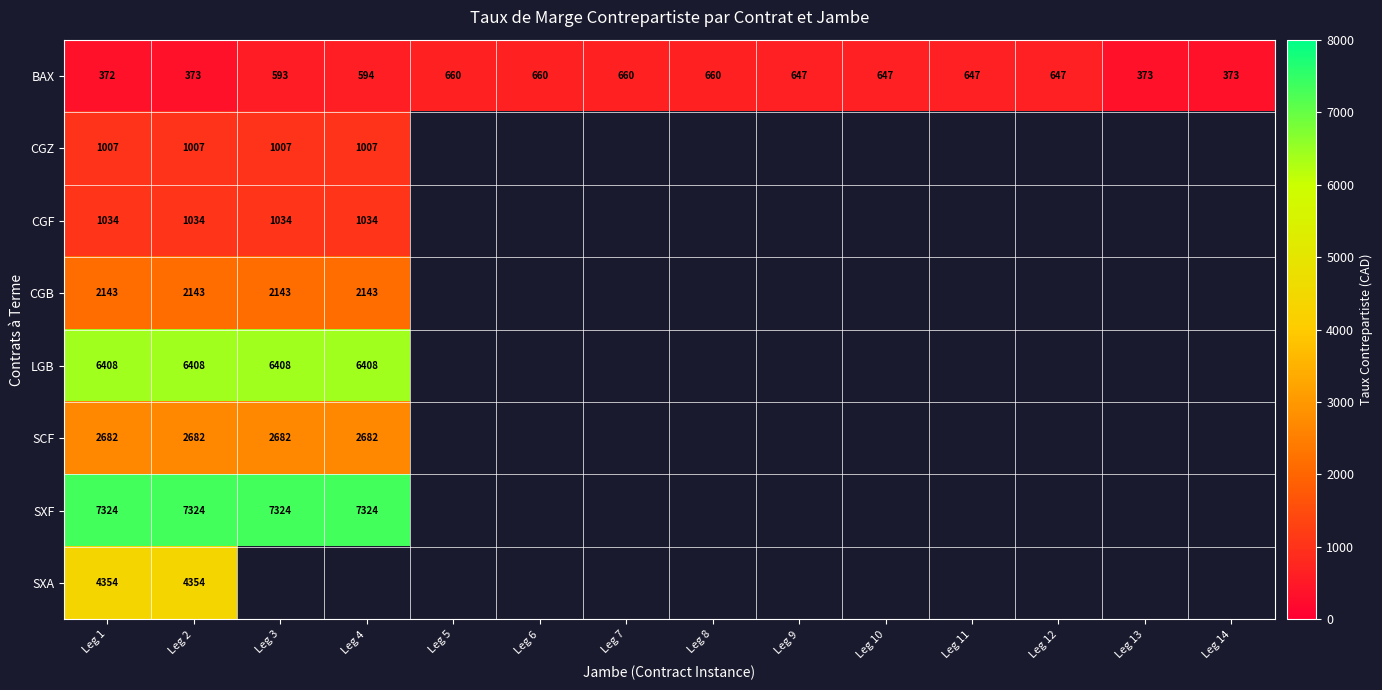

What is the sum of the BAX values at Leg 13 and Leg 14?

746